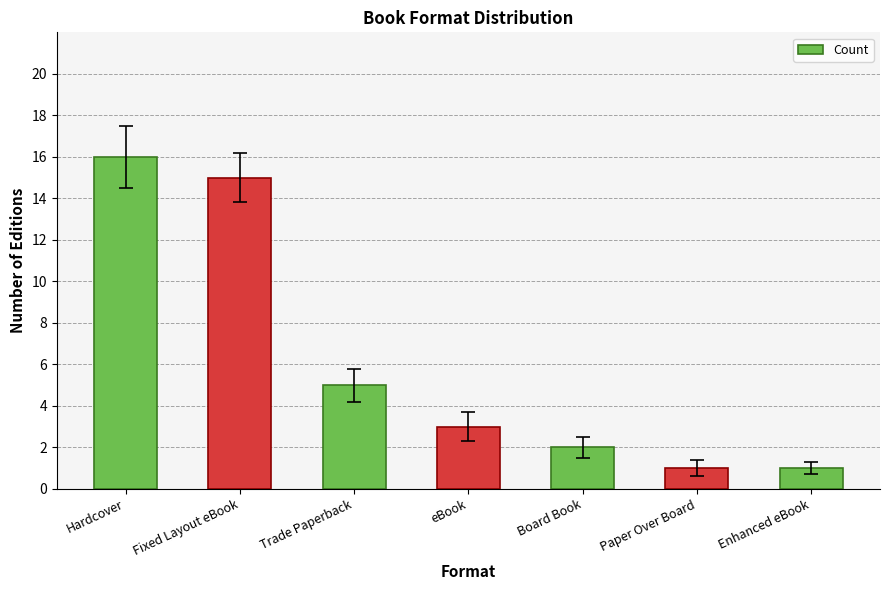

How many data points does each series have?

7